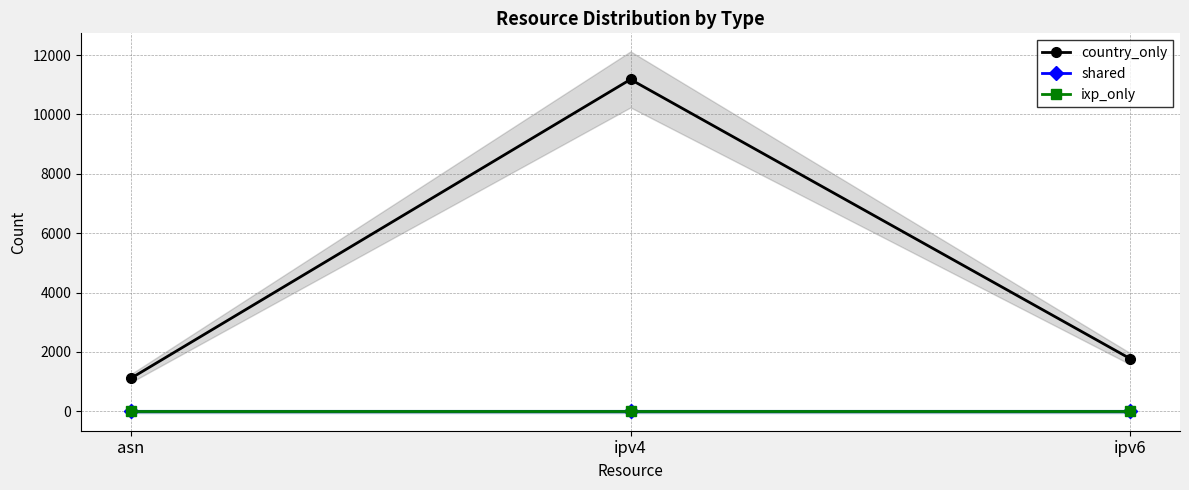

Reading left to right, what are all the values shown in this chart?

country_only: asn=1110	ipv4=11182	ipv6=1772
shared: asn=0	ipv4=0	ipv6=0
ixp_only: asn=0	ipv4=0	ipv6=0